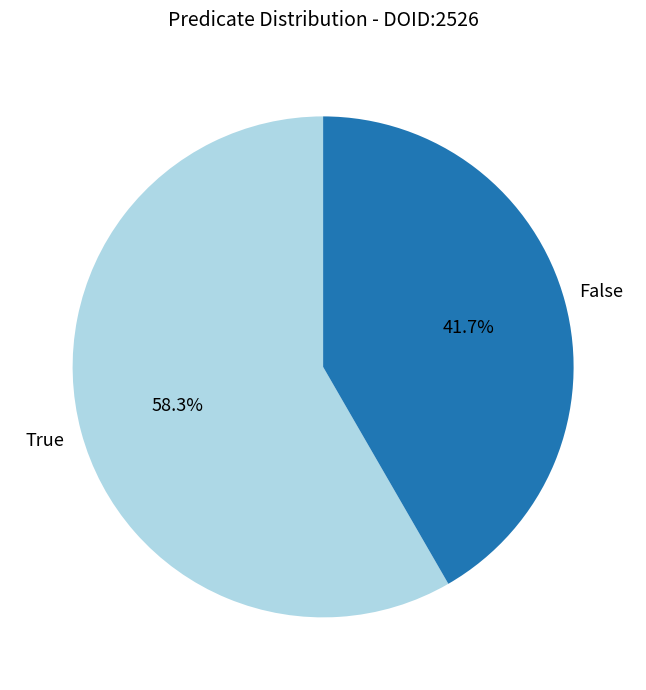

How many slices are in this pie chart?

2